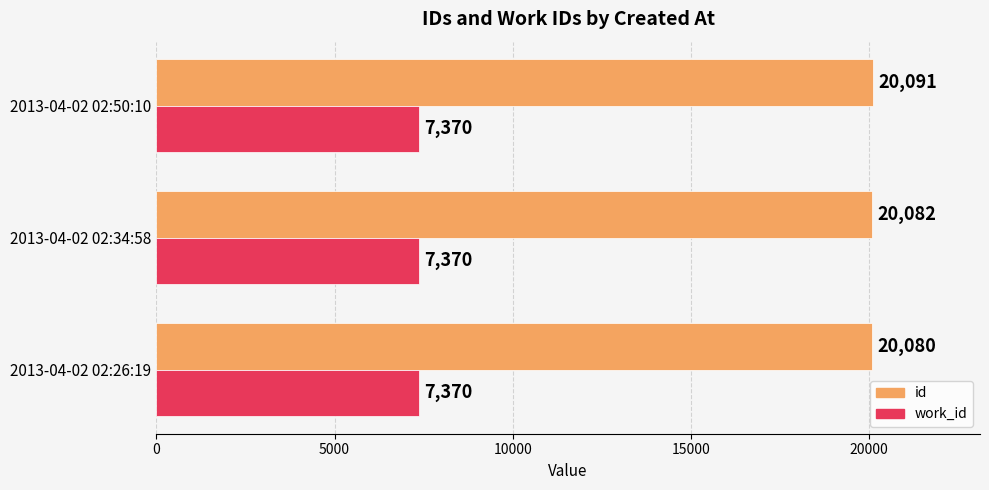

What is the difference between the id values at 2013-04-02 02:50:10 and 2013-04-02 02:26:19?

11